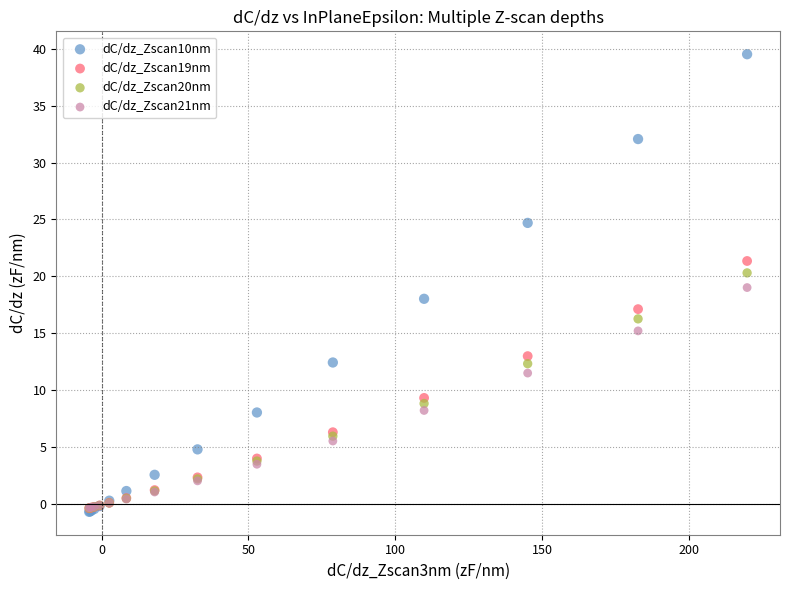

What are all the series names shown in the legend?

dC/dz_Zscan10nm, dC/dz_Zscan19nm, dC/dz_Zscan20nm, dC/dz_Zscan21nm